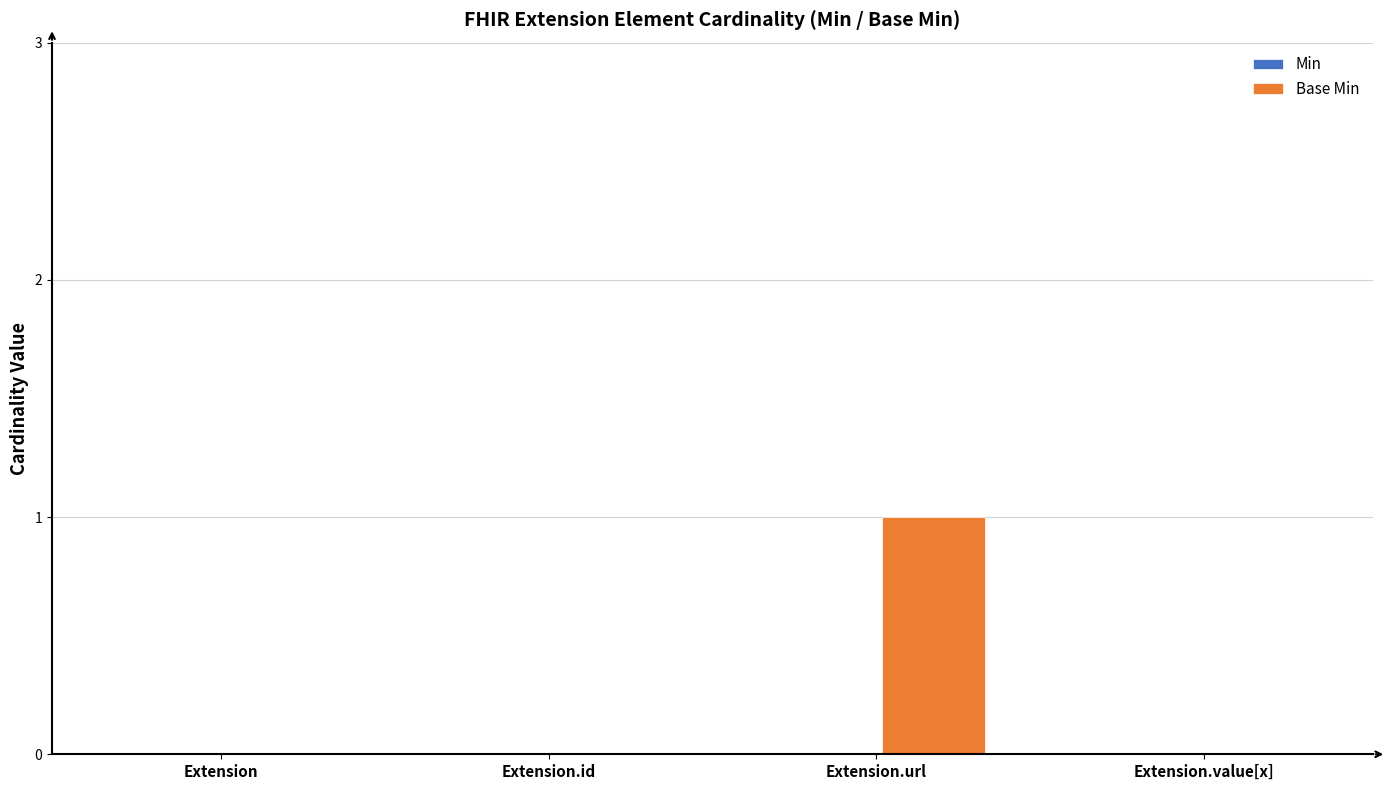

Between Extension.value[x] and Extension.url, which is larger?

Extension.url